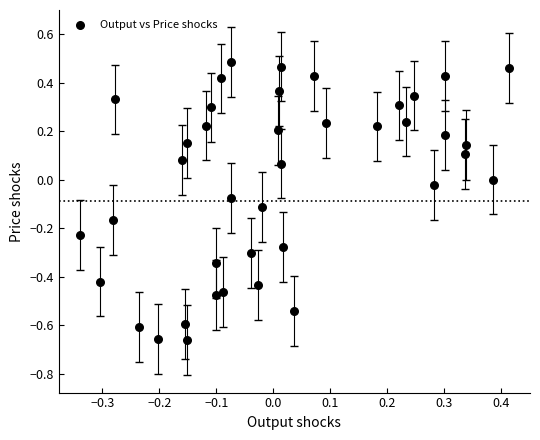

What is the range of Y values (max minus min)?

1.1